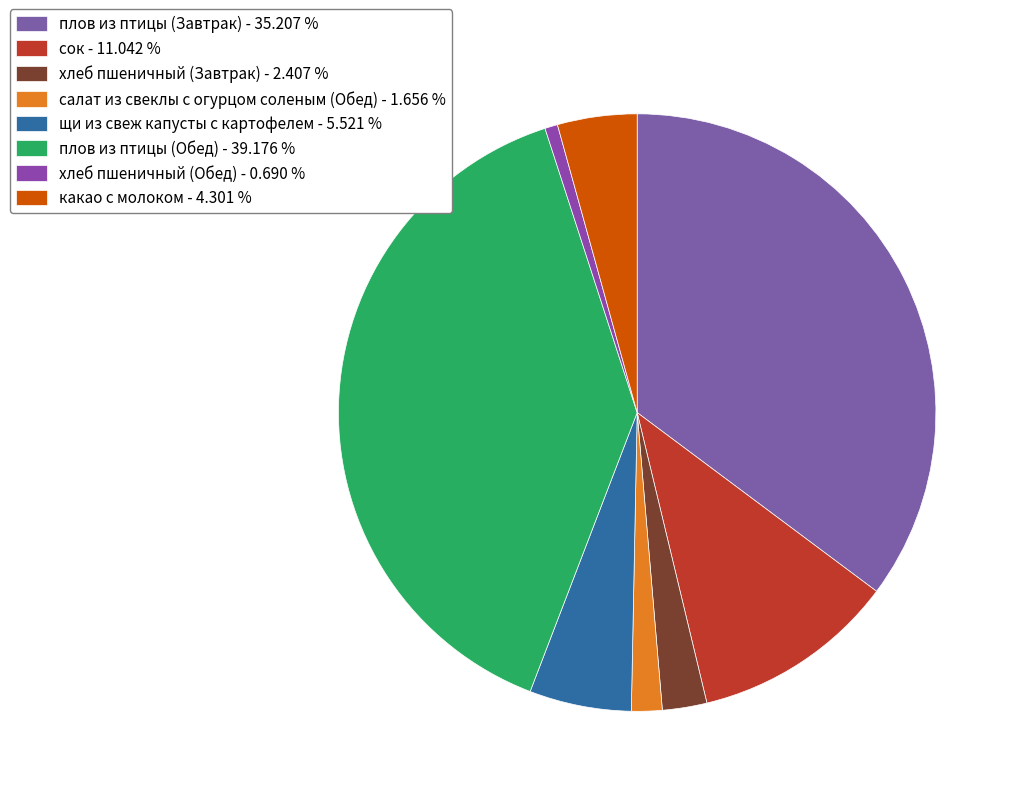

What percentage is NOT represented by щи из свеж капусты с картофелем?

94.5%